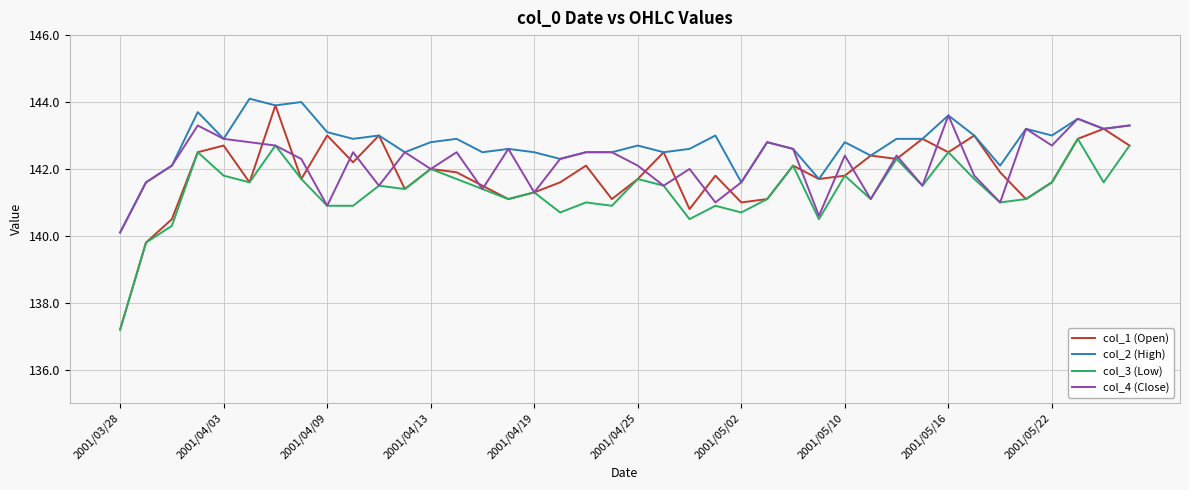

What is the minimum value shown in the chart?

137.2